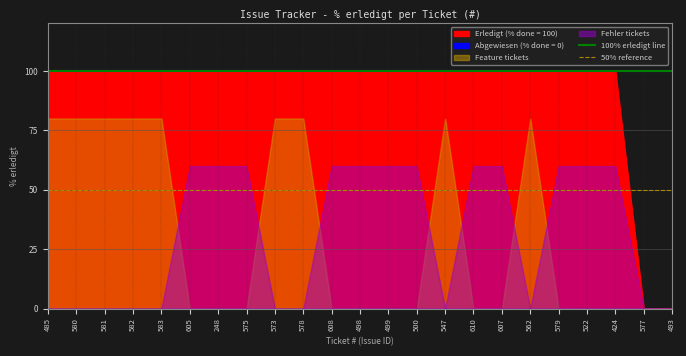

At which category does the chart reach its minimum across all series?

485